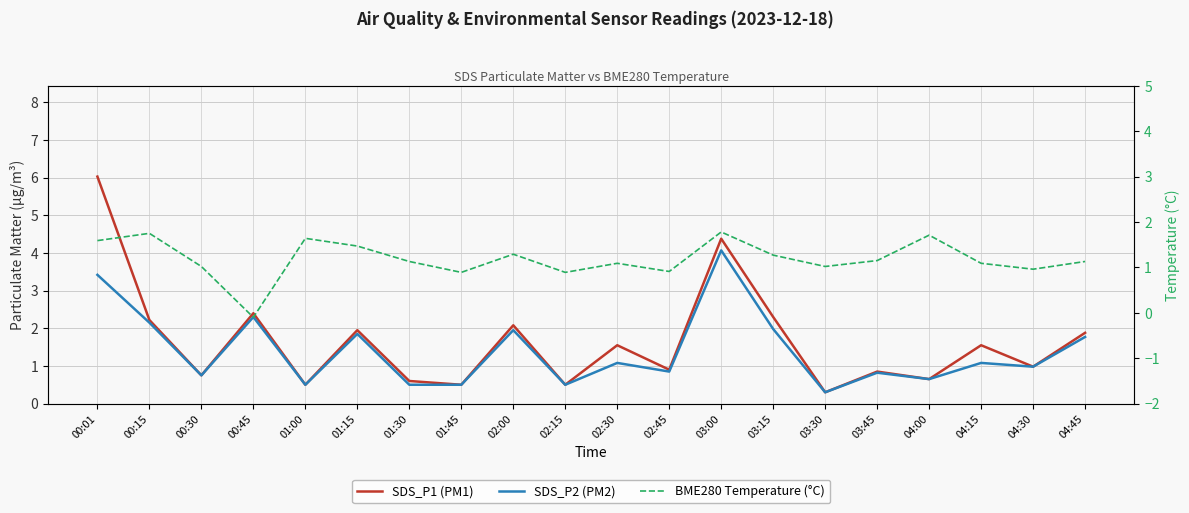

What is the average value of the BME280 Temperature (°C) series?

1.2